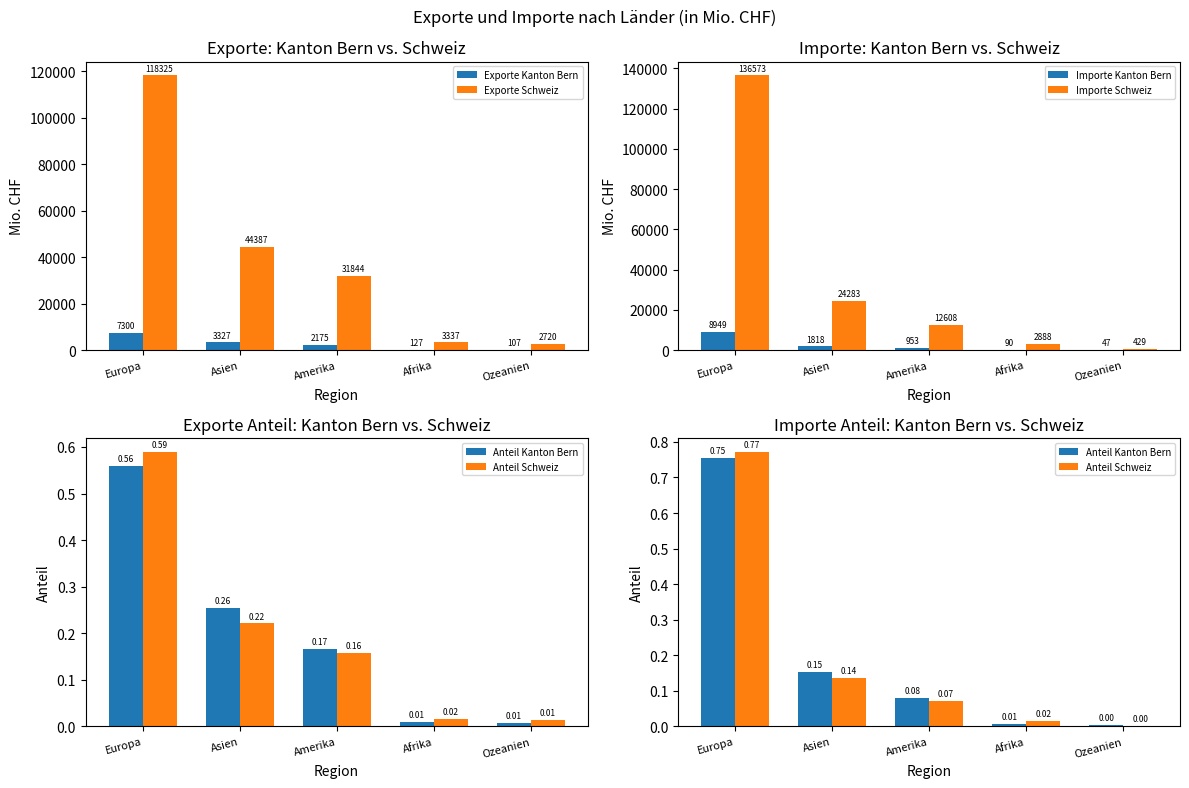

What value does the Exporte Kanton Bern series have at Europa?

7299.6